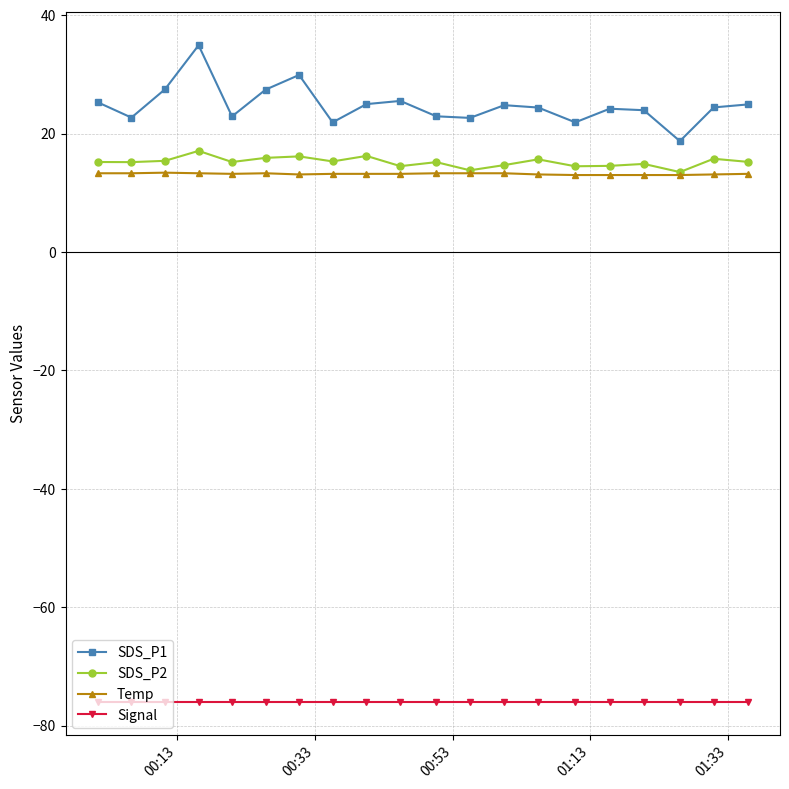

True or false: SDS_P2 has more than 2 interior local peaks.

True